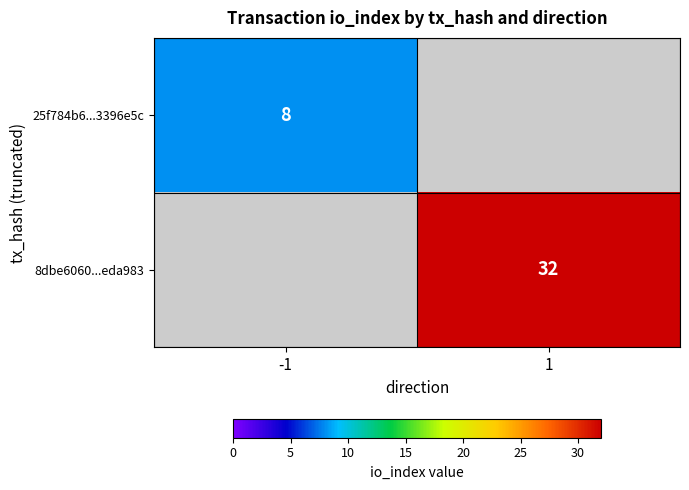

True or false: 25f784b6...3396e5c has a value of 8 at -1.

True